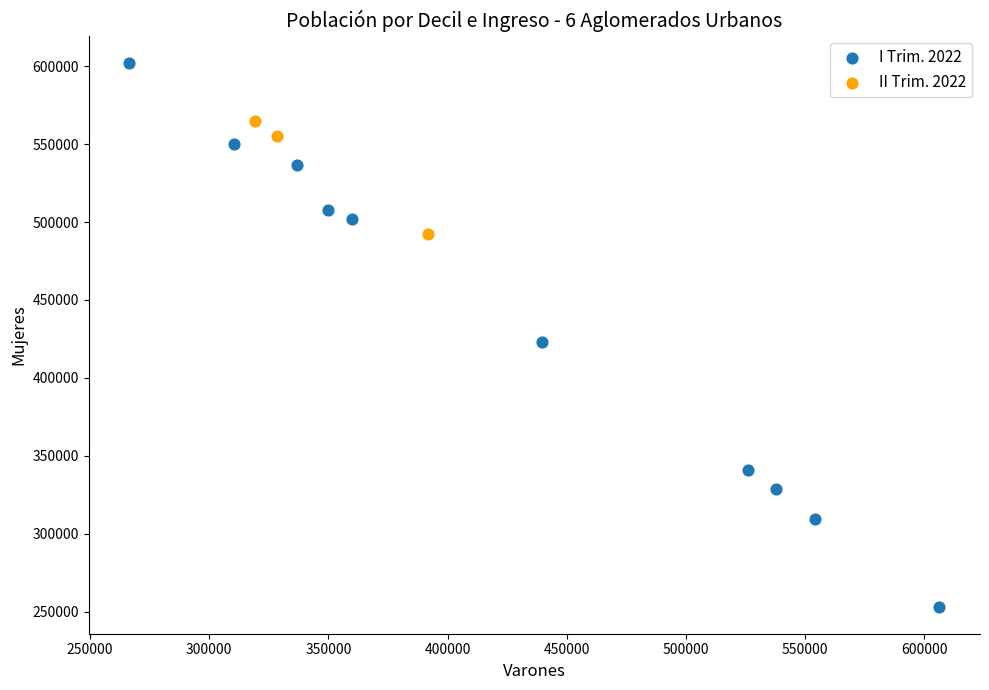

Which series has the widest spread of Y values?

I Trim. 2022